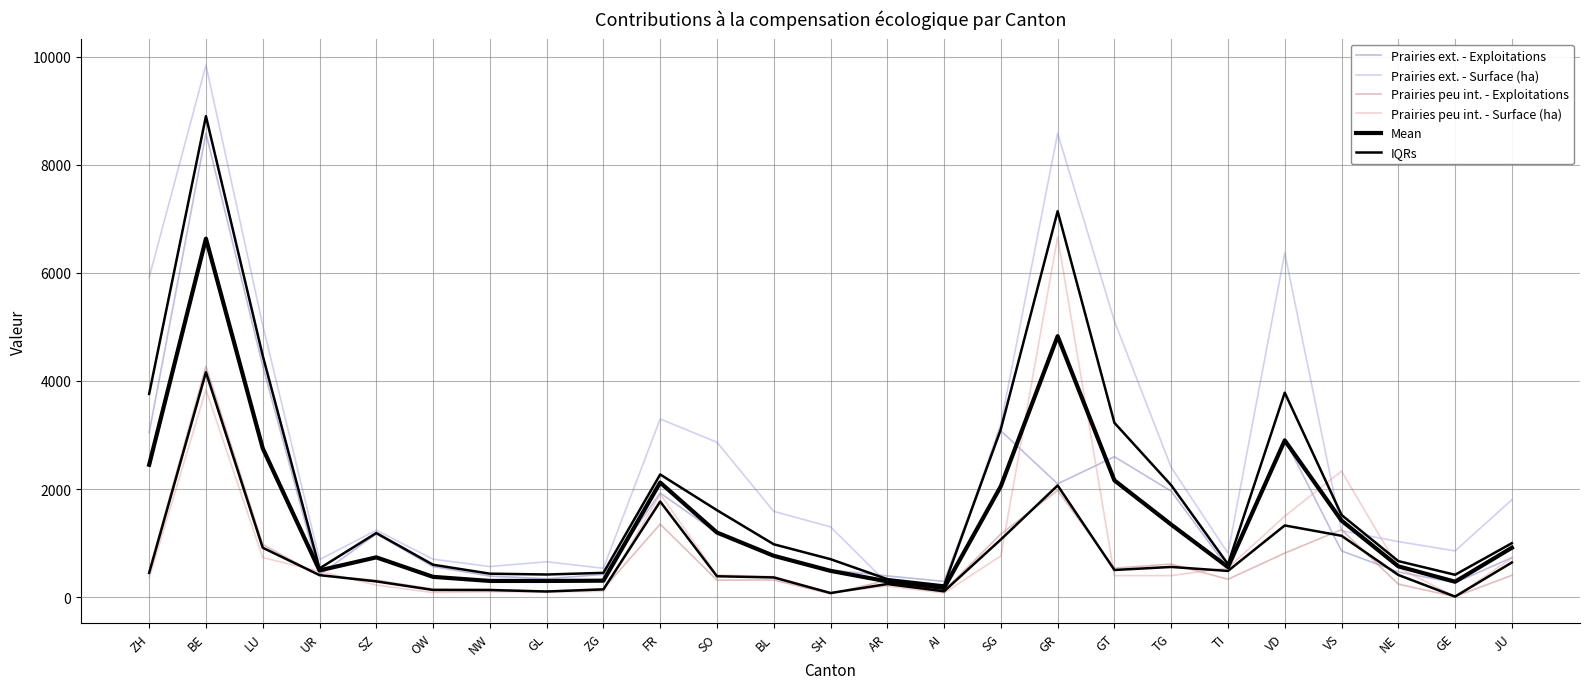

Rank the categories by Prairies peu int. - Exploitations value from highest to lowest.

BE, GR, FR, VS, SG, LU, VD, TG, GT, ZH, JU, UR, TI, BL, SO, SZ, AR, NE, ZG, OW, NW, AI, GL, SH, GE